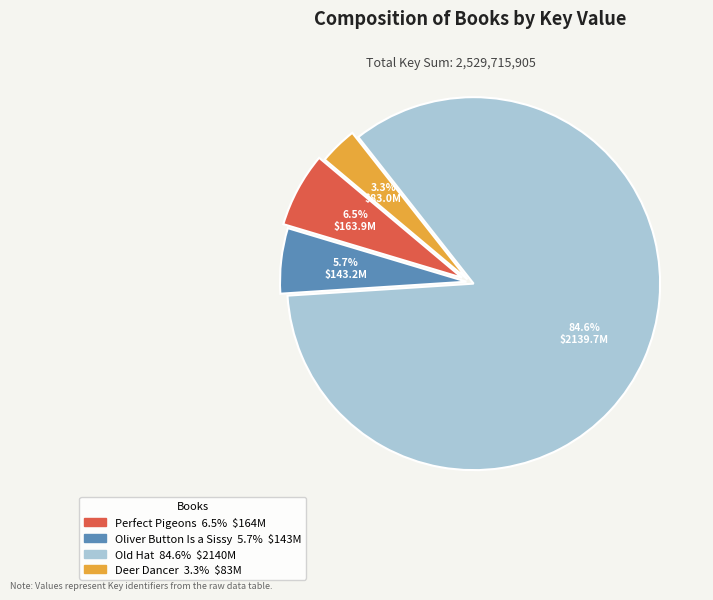

Do Oliver Button Is a Sissy and Old Hat together represent more than half of the pie?

Yes